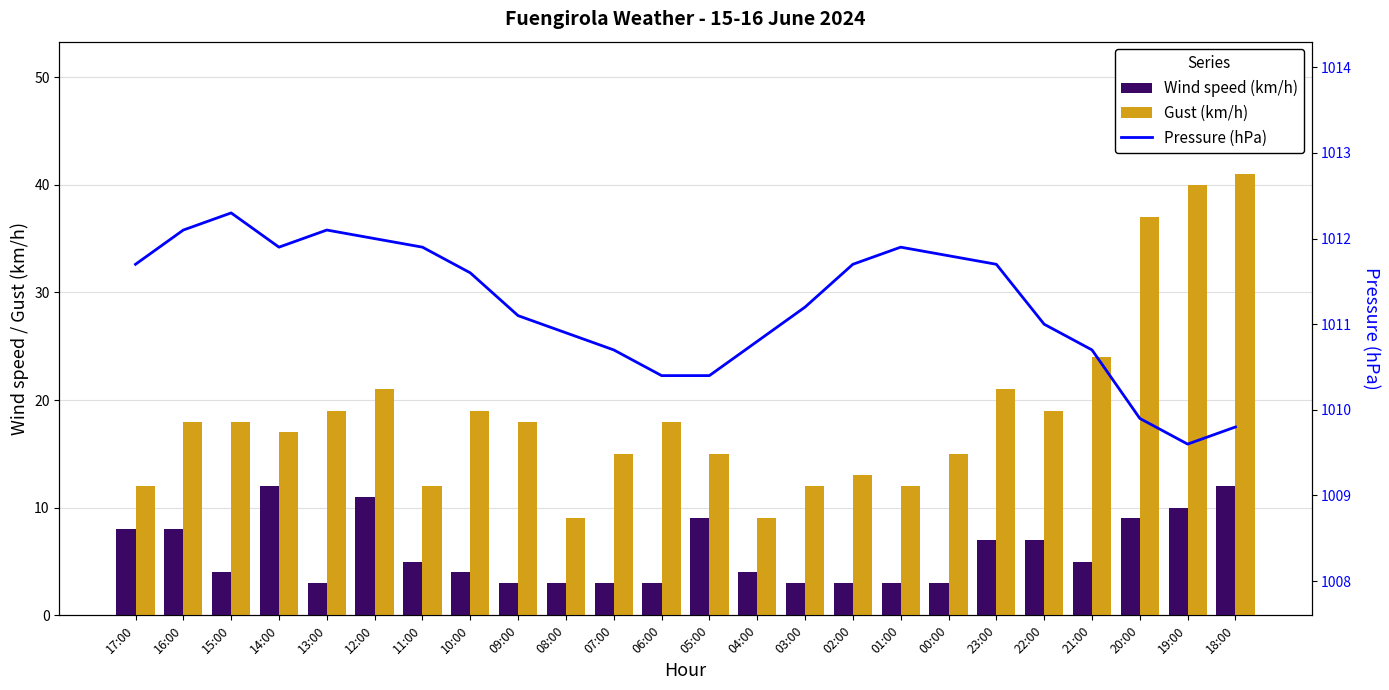

Which series has the widest spread of values?

Gust (km/h)